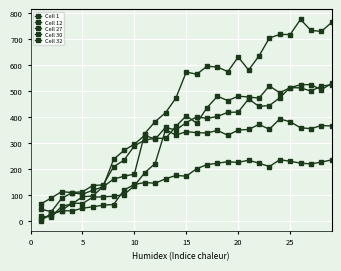

Which series ends up on top after the final intersection of Cell 30 and Cell 1?

Cell 1